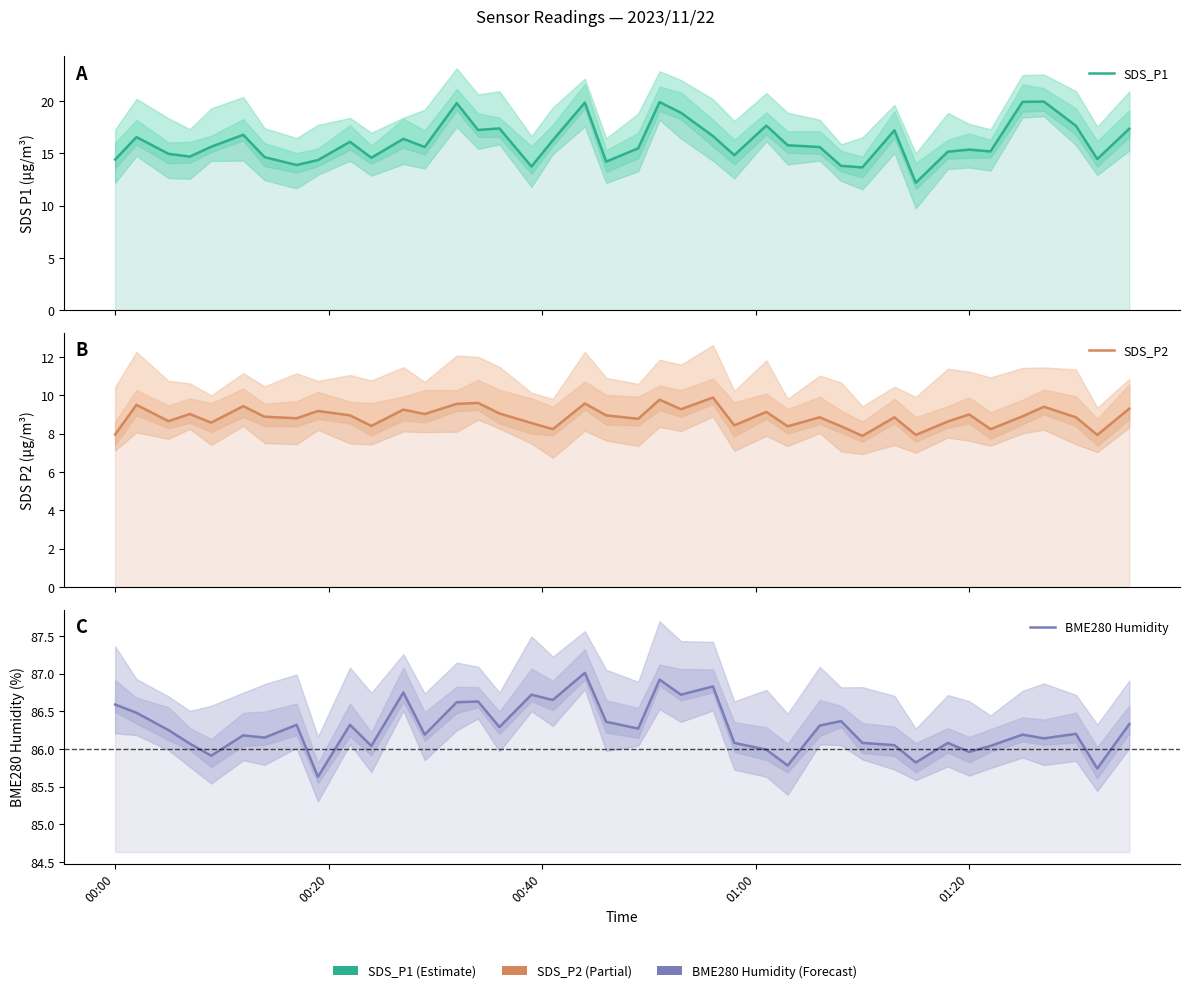

What is the greatest value displayed?

87.0